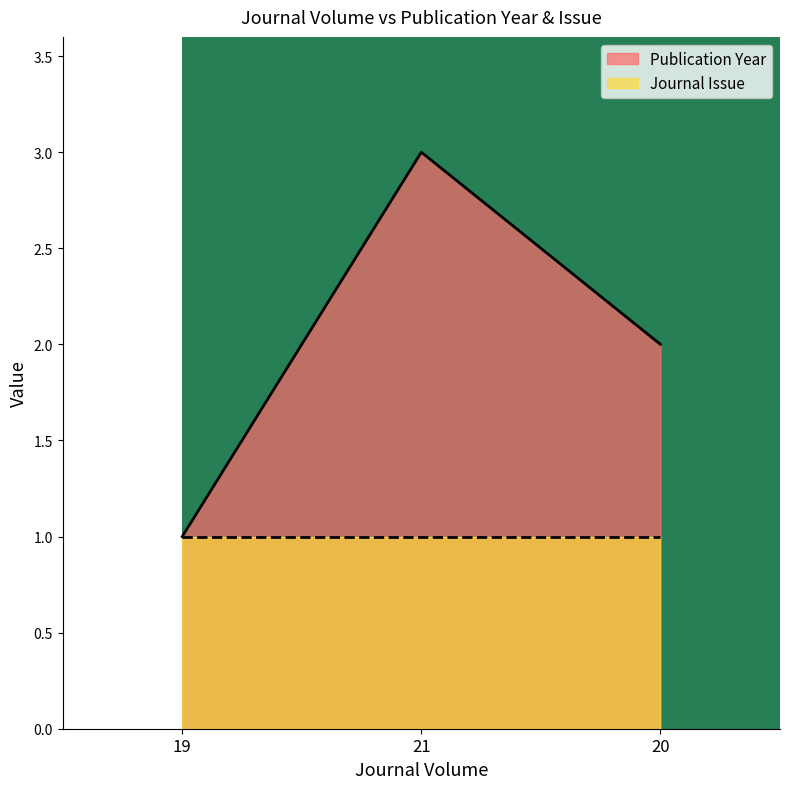

Rank the categories by value from highest to lowest.

21, 20, 19